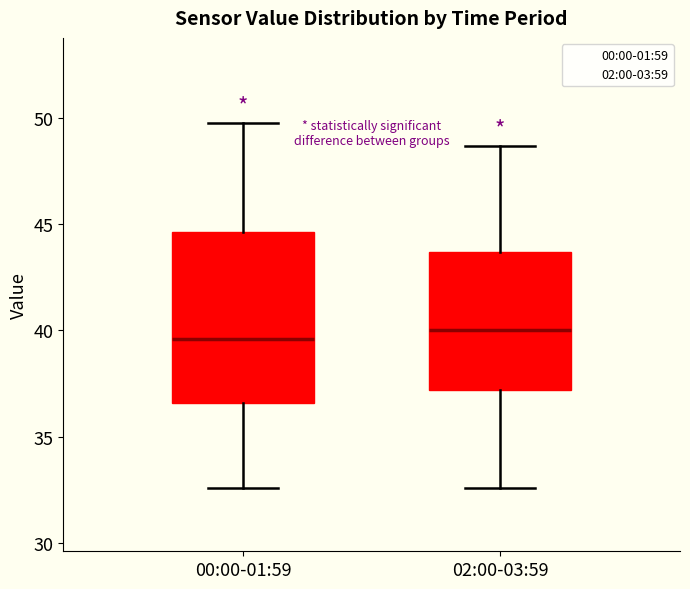

Reading left to right, read every box against the y-axis: the position of its median line, the range the box covers, and the ends of its whiskers. The values are not printed on the chart, so give them approximately, as read against the axis.

00:00-01:59: median 39.5, box 36.5 to 44.5, whiskers 32.5 to 50.0
02:00-03:59: median 40.0, box 37.0 to 43.5, whiskers 32.5 to 48.5